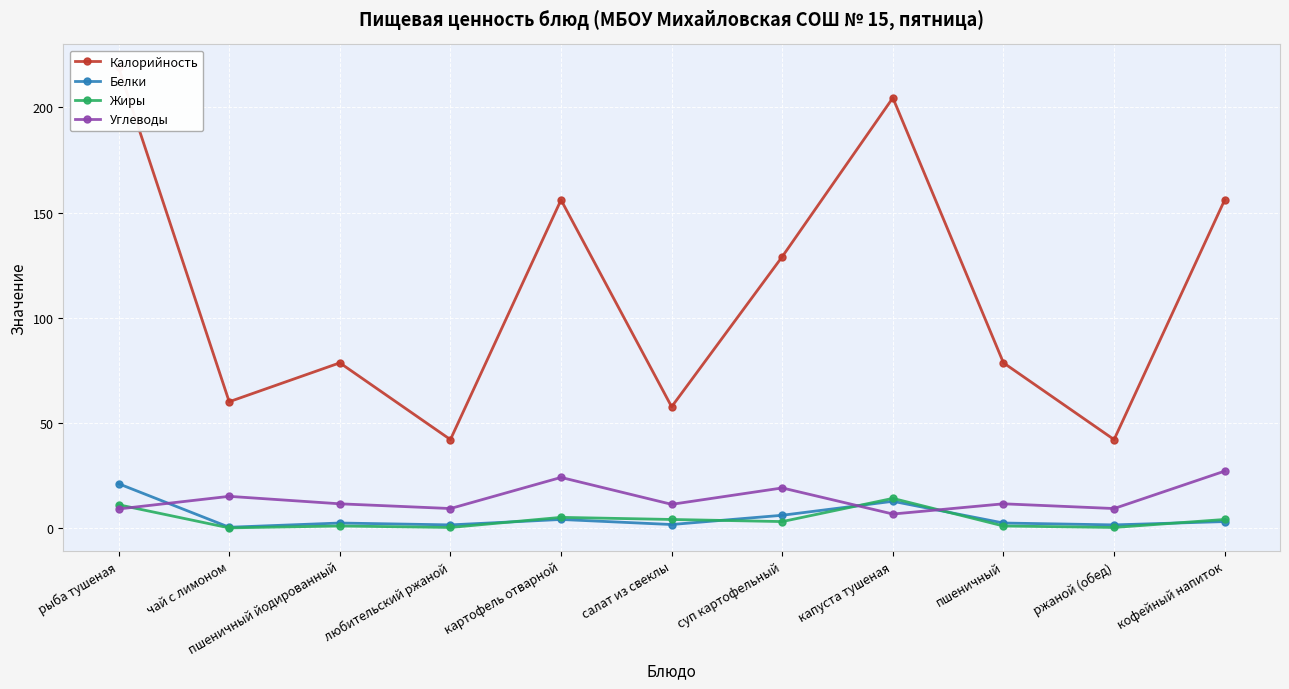

What is the difference between the highest and lowest values at рыба тушеная?

210.0